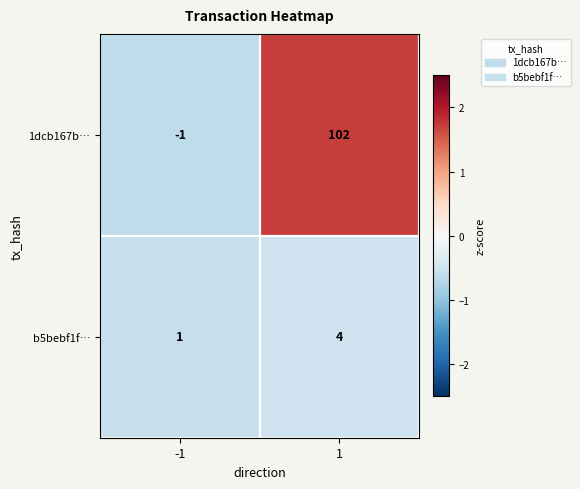

What is the sum of all 1dcb167b… values?

101